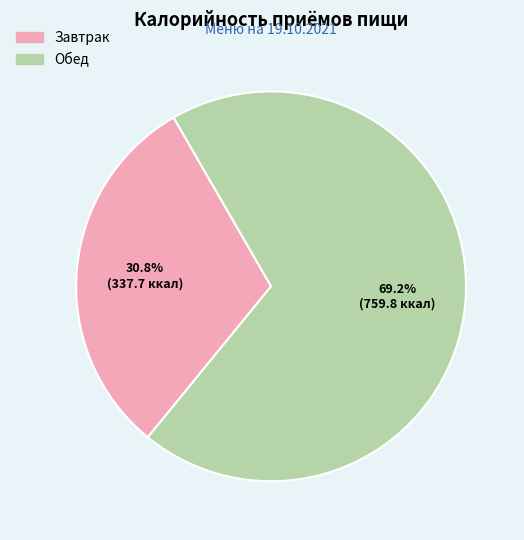

Is there a majority slice in this chart?

Yes